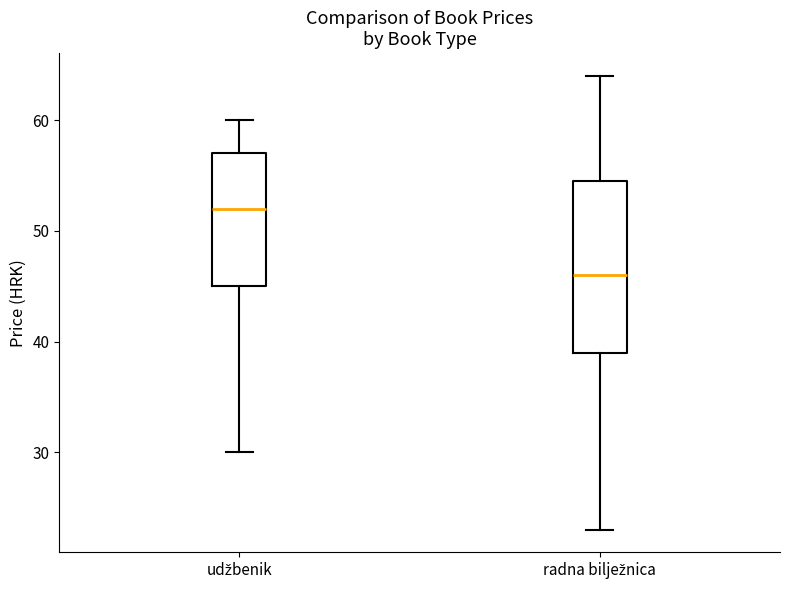

Comparing the boxes themselves (not the whiskers), which one is the tallest?

radna bilježnica